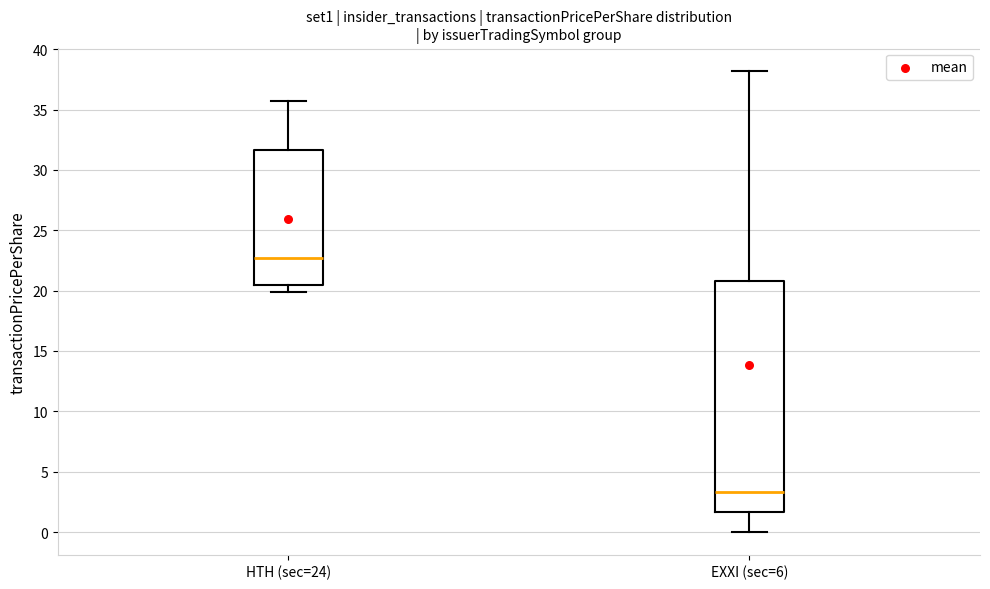

Where is the upper edge of the box for EXXI (sec=6) on the y-axis? The values are not printed on the chart, so give them approximately, as read against the axis.

21.0